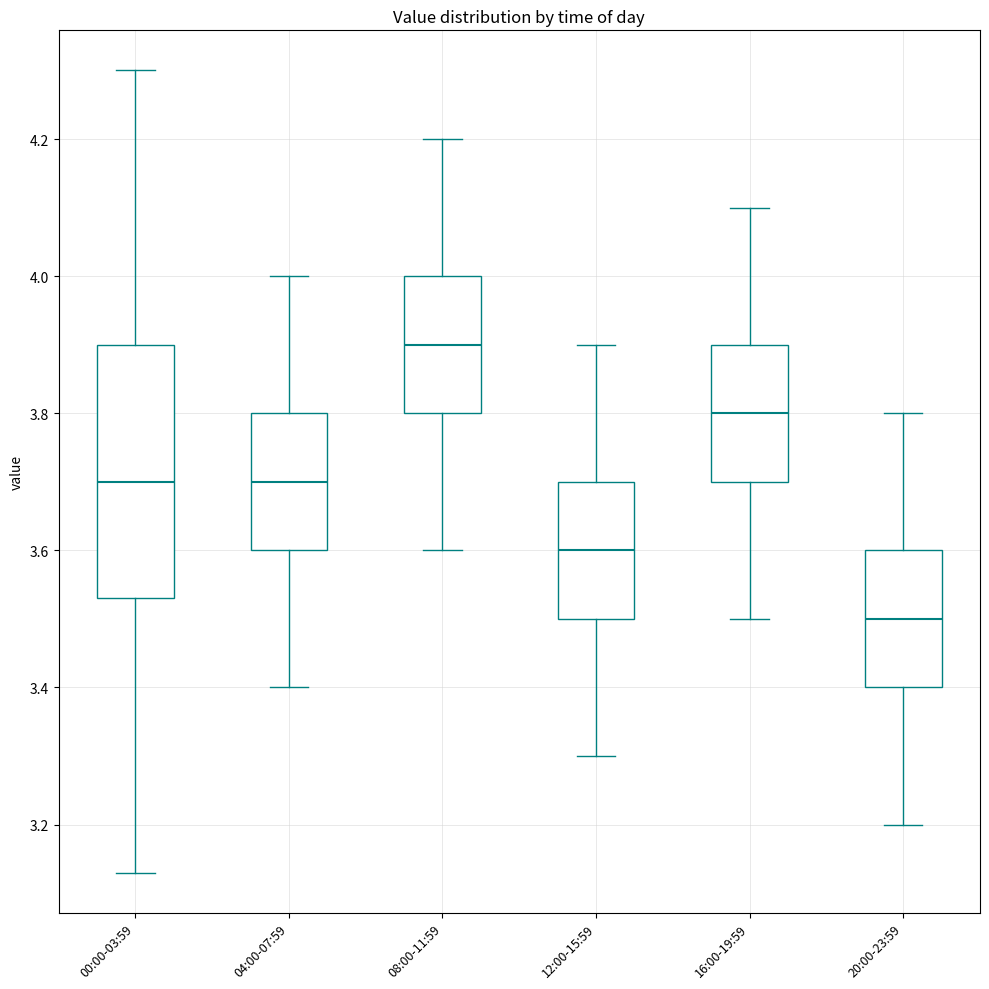

Which box's median line is the highest?

08:00-11:59